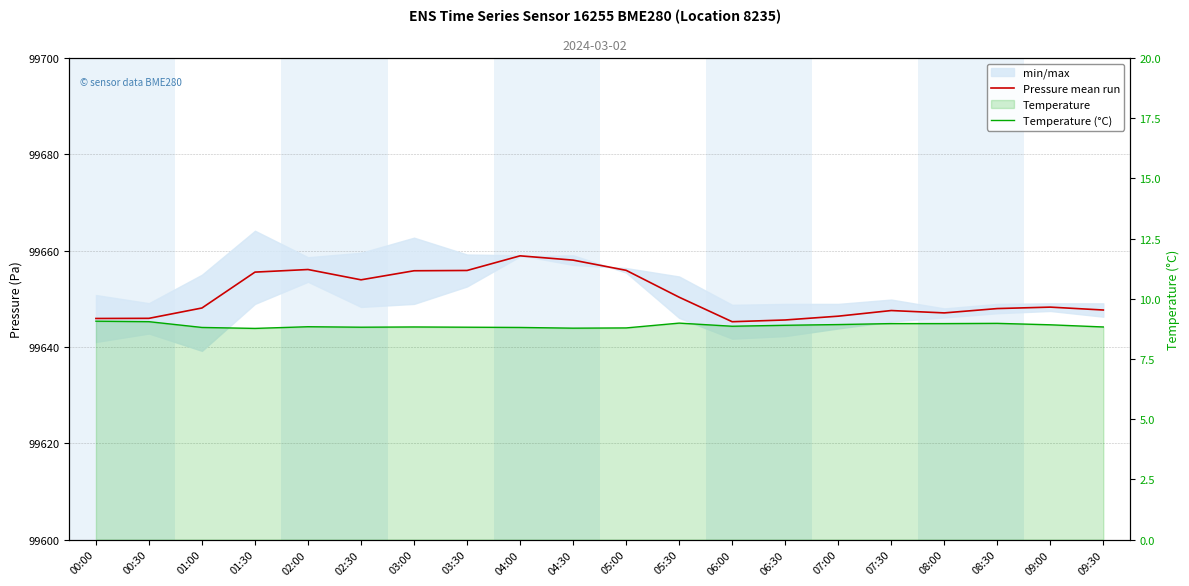

Rank the series at 02:30 from lowest to highest value.

Temperature (°C), Pressure mean run